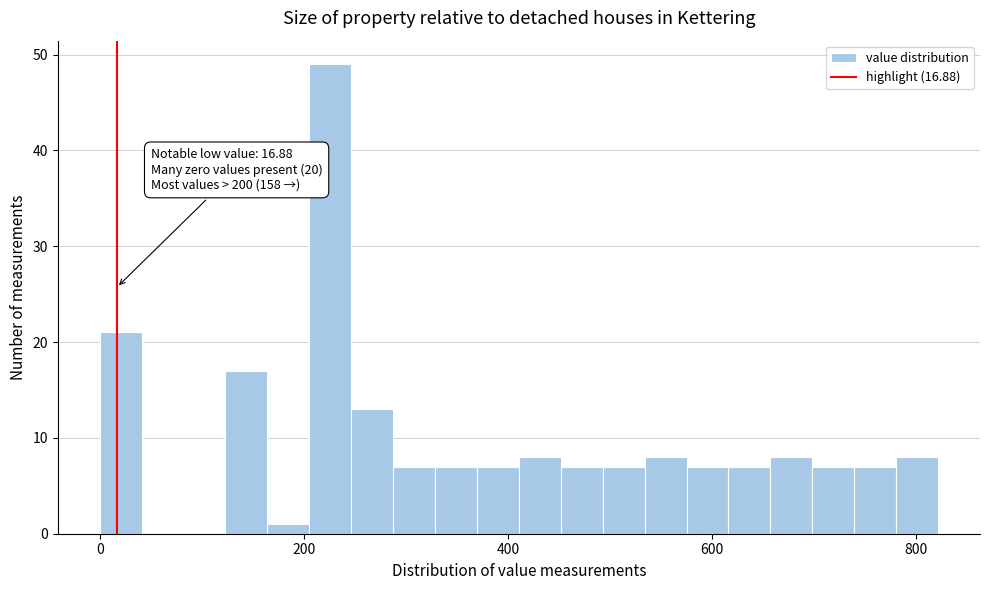

Read against the x-axis, roughly where is the centre of the tallest bar?

220